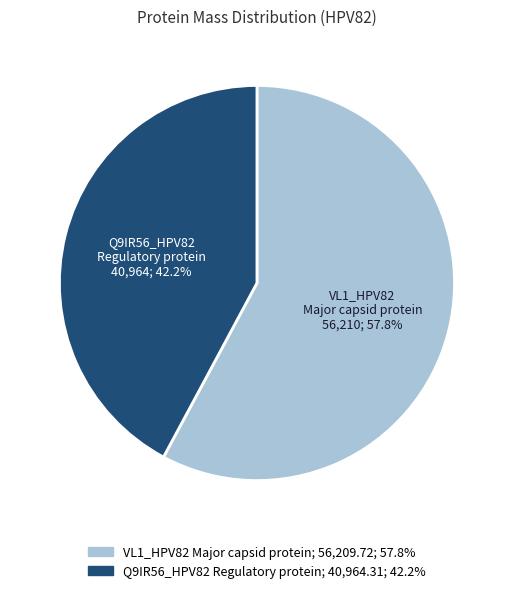

Does any single category account for the majority?

Yes